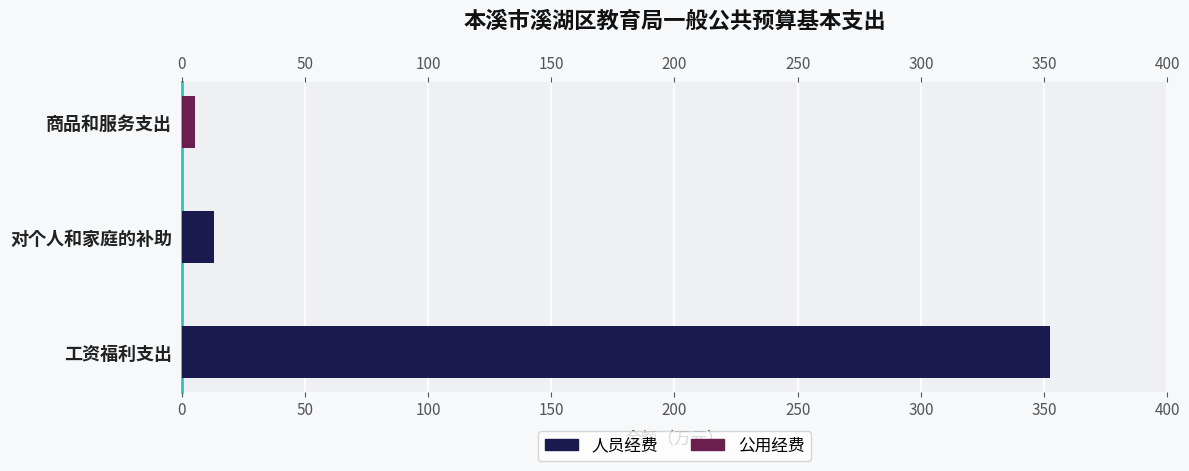

Which series changed the most between 工资福利支出 and 商品和服务支出?

人员经费